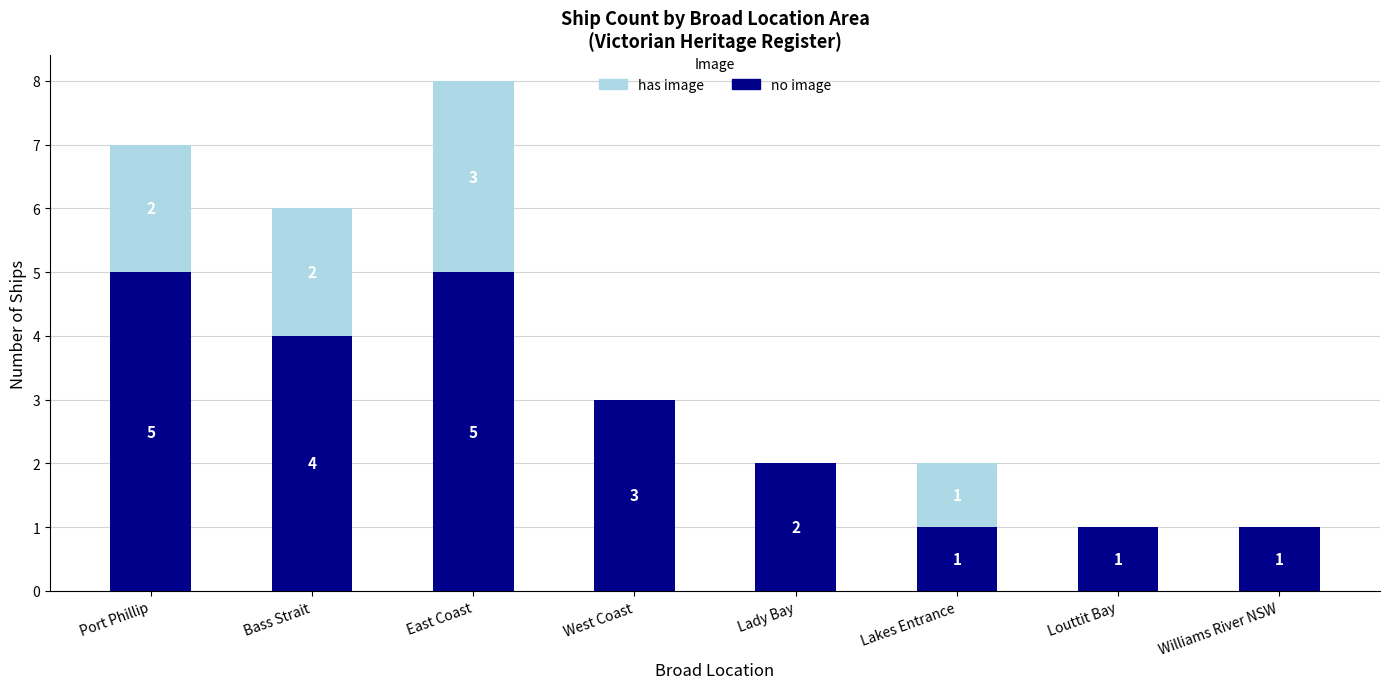

At which category is the sum across all series the highest?

East Coast